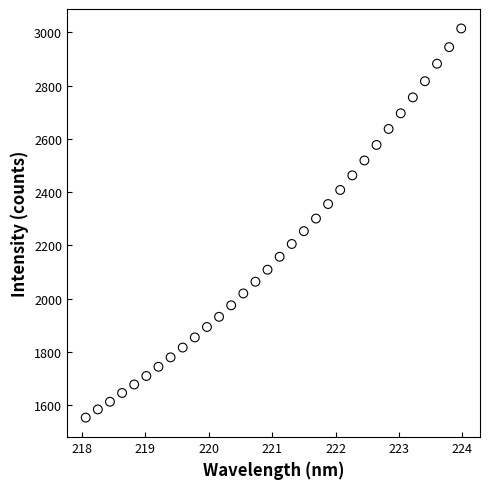

What is the range of Y values (max minus min)?

1460.2